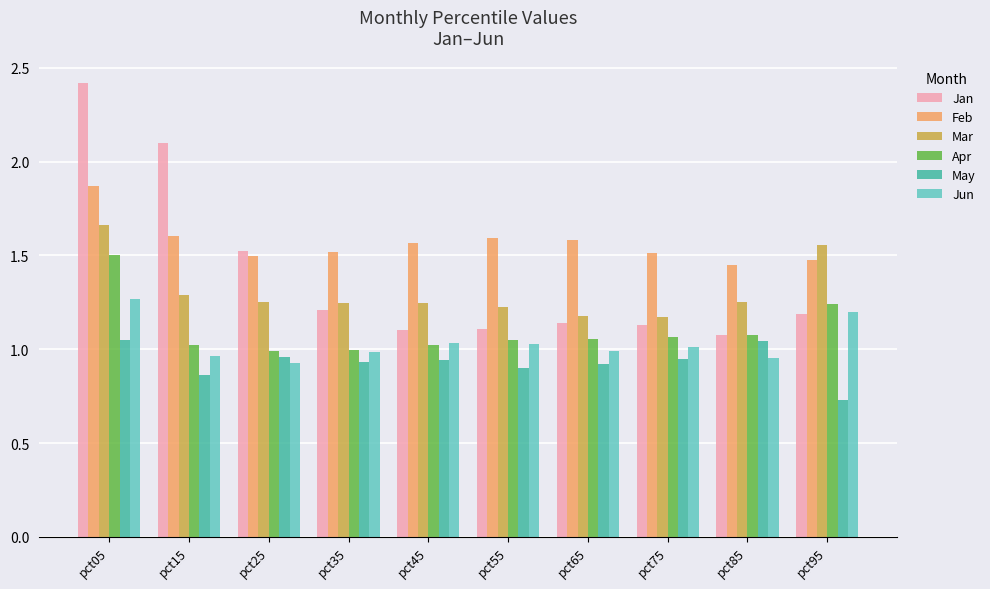

What is the sum of the Mar values at pct85 and pct95?

2.8